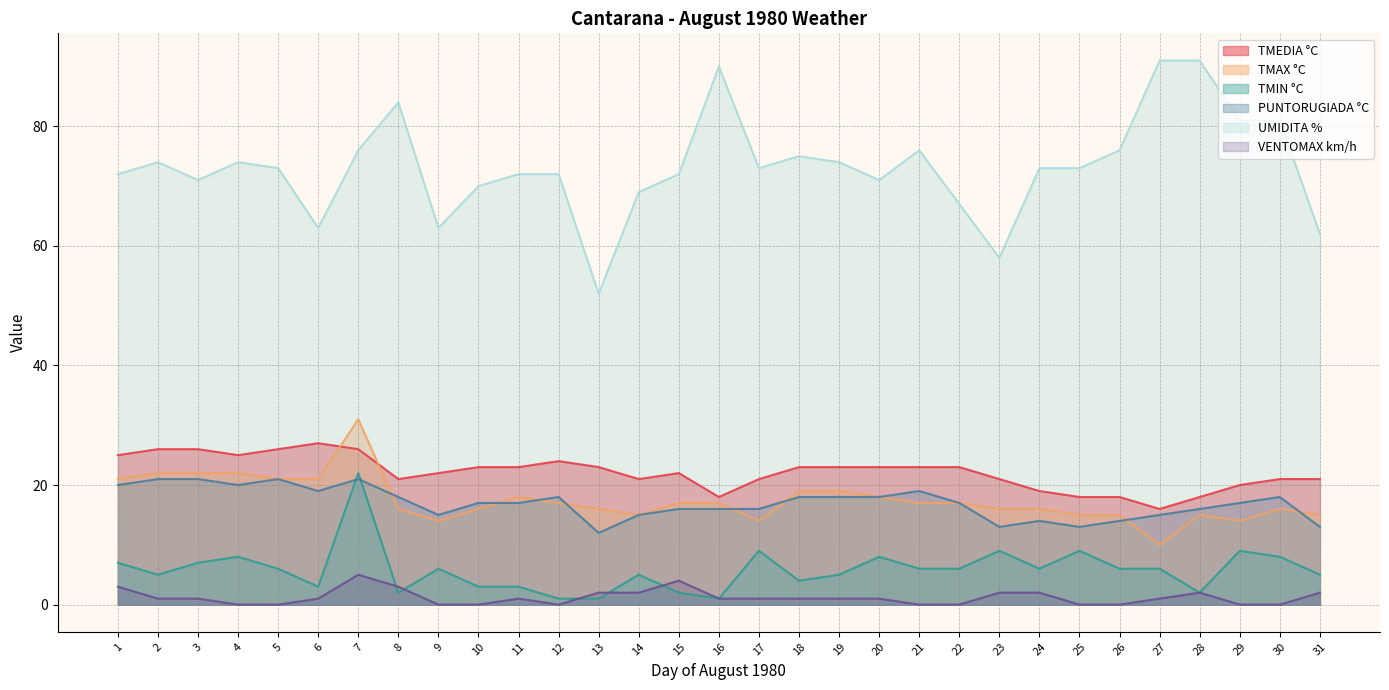

True or false: TMEDIA °C and VENTOMAX km/h cross at least once.

False